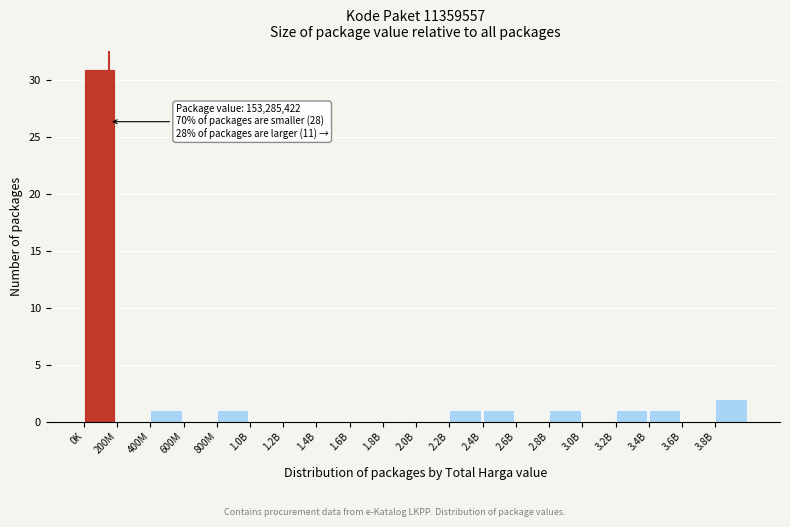

Reading right to left, list all the values displayed in this chart.

3.8B=2	3.6B=0	3.4B=1	3.2B=1	3.0B=0	2.8B=1	2.6B=0	2.4B=1	2.2B=1	2.0B=0	1.8B=0	1.6B=0	1.4B=0	1.2B=0	1.0B=0	800M=1	600M=0	400M=1	200M=0	0K=31